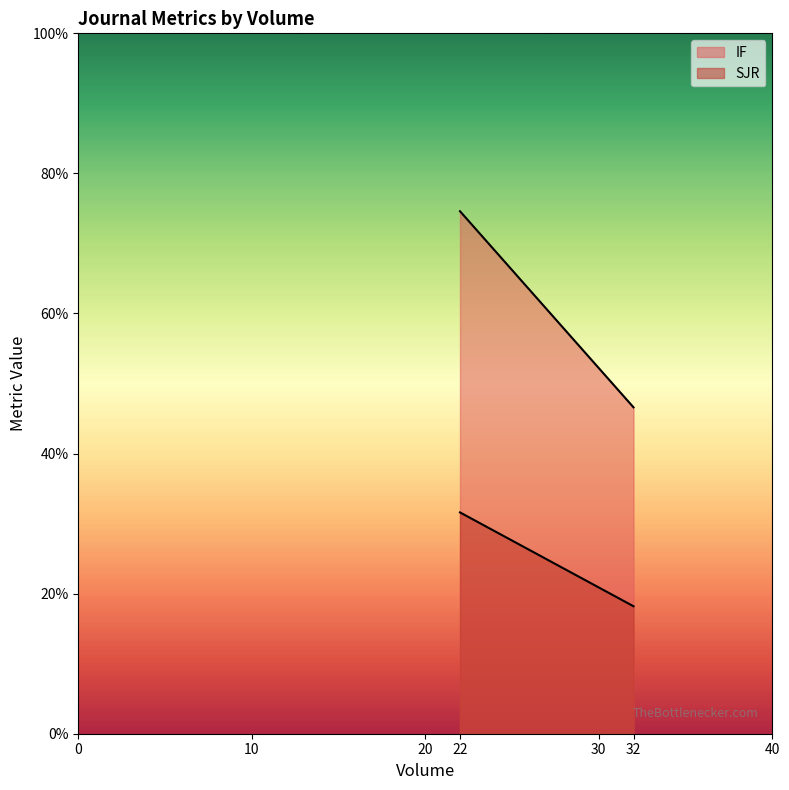

Which series has the largest total across all categories?

IF